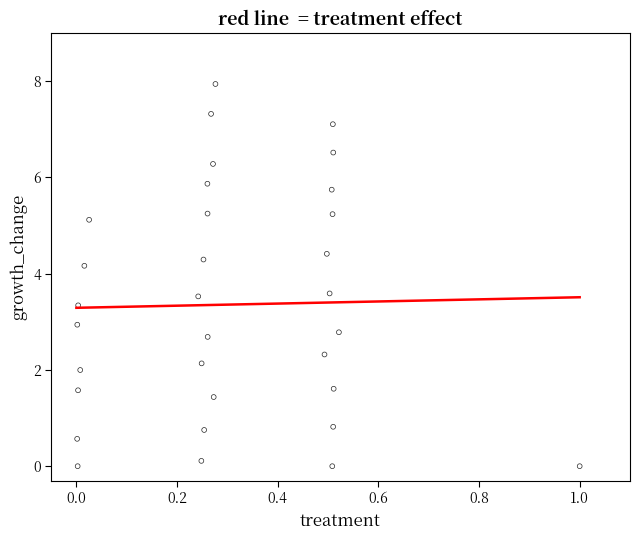

What is the range of Y values (max minus min)?

7.9